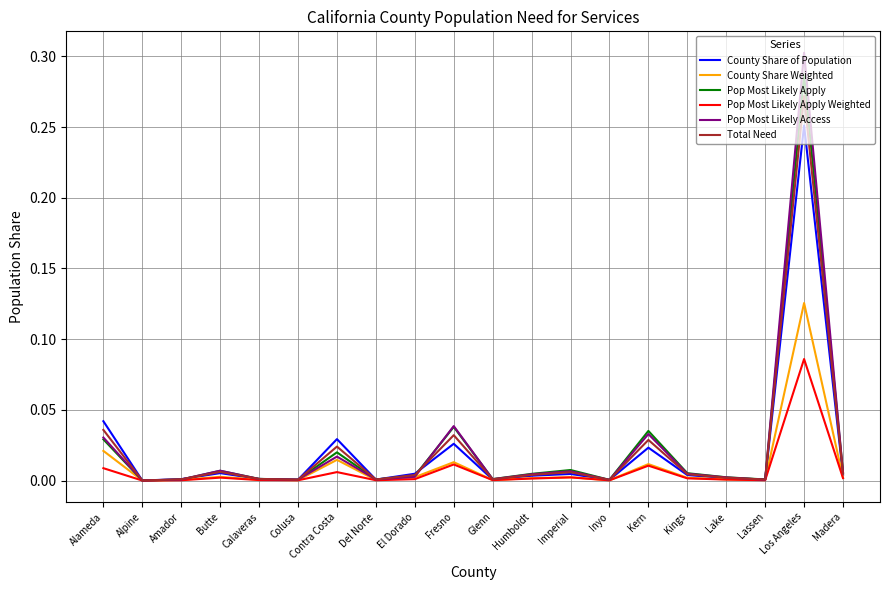

Which series changed the most between Fresno and Lassen?

Pop Most Likely Access